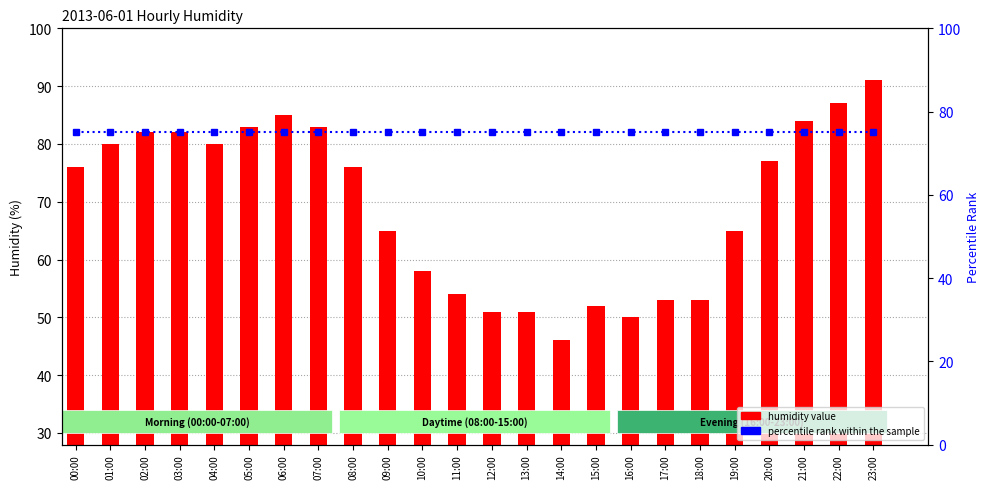

What is the total value across all series at 11:00?

129